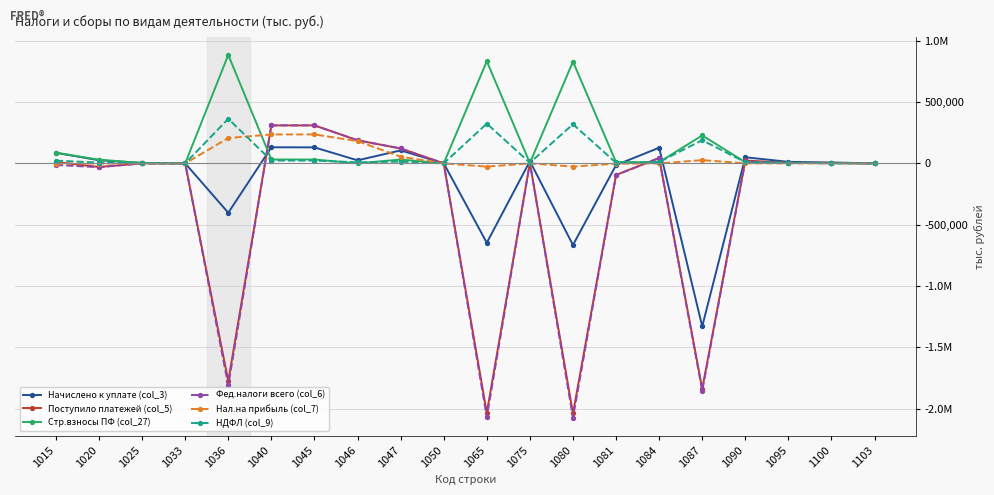

What is the average value of the Нал.на прибыль (col_7) series?

44213